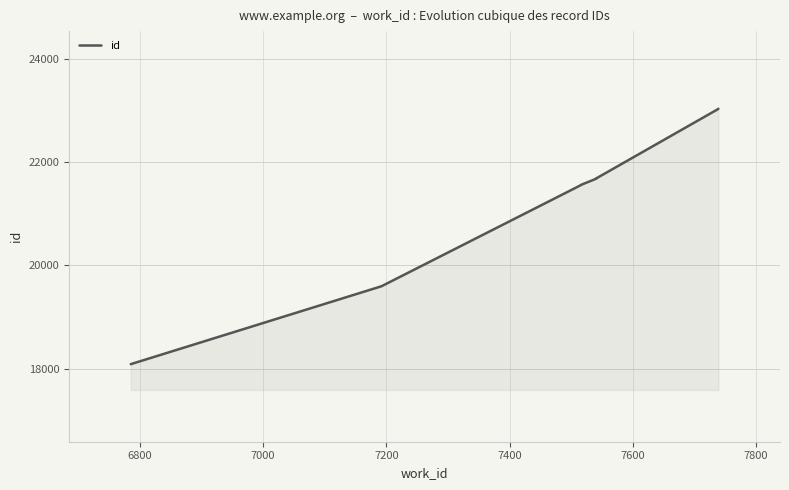

The chart shows a value of 31914 at 6800. True or false?

False